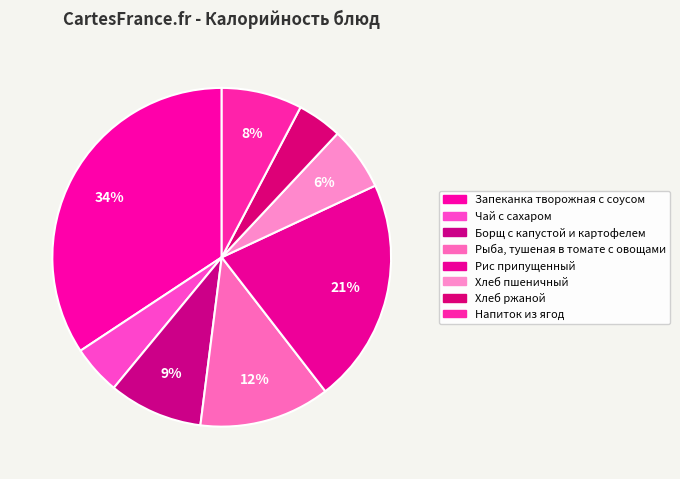

Rank the categories by value from lowest to highest.

Хлеб ржаной, Чай с сахаром, Хлеб пшеничный, Напиток из ягод, Борщ с капустой и картофелем, Рыба, тушеная в томате с овощами, Рис припущенный, Запеканка творожная с соусом